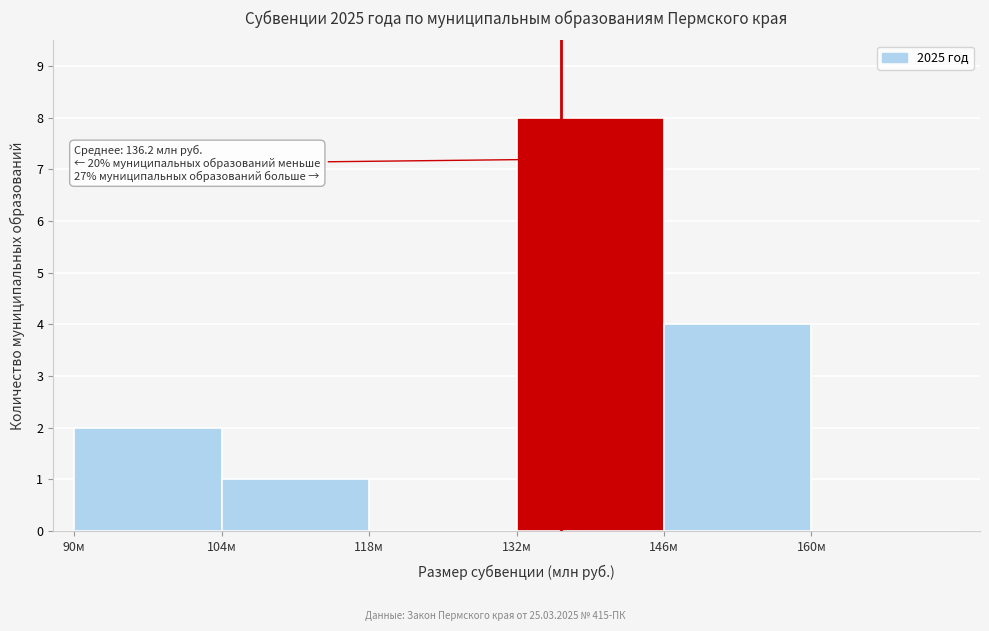

Over which range of the x-axis is the bar tallest?

132 to 146